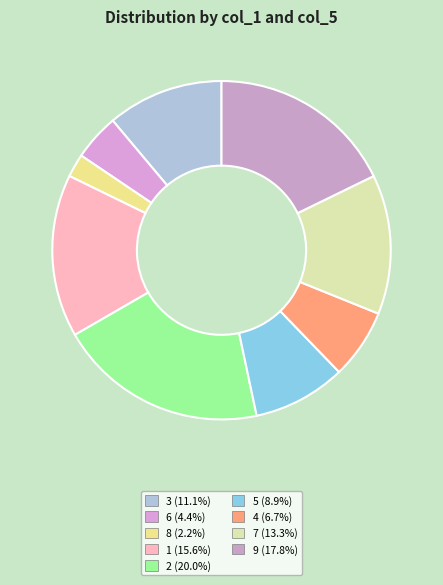

How much of the chart is everything except 7?

86.7%